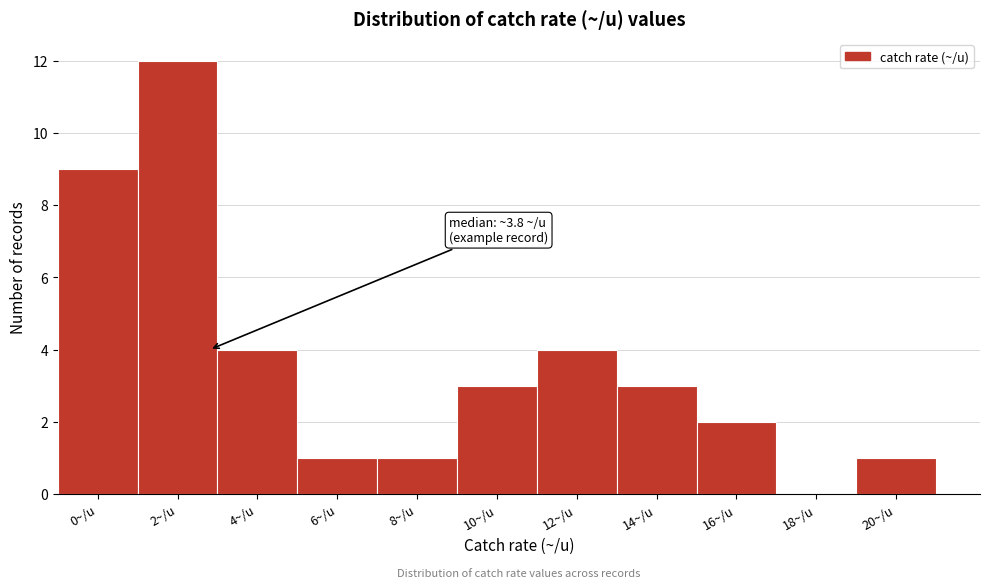

Reading left to right, list all the values displayed in this chart.

0~/u=9	2~/u=12	4~/u=4	6~/u=1	8~/u=1	10~/u=3	12~/u=4	14~/u=3	16~/u=2	18~/u=0	20~/u=1